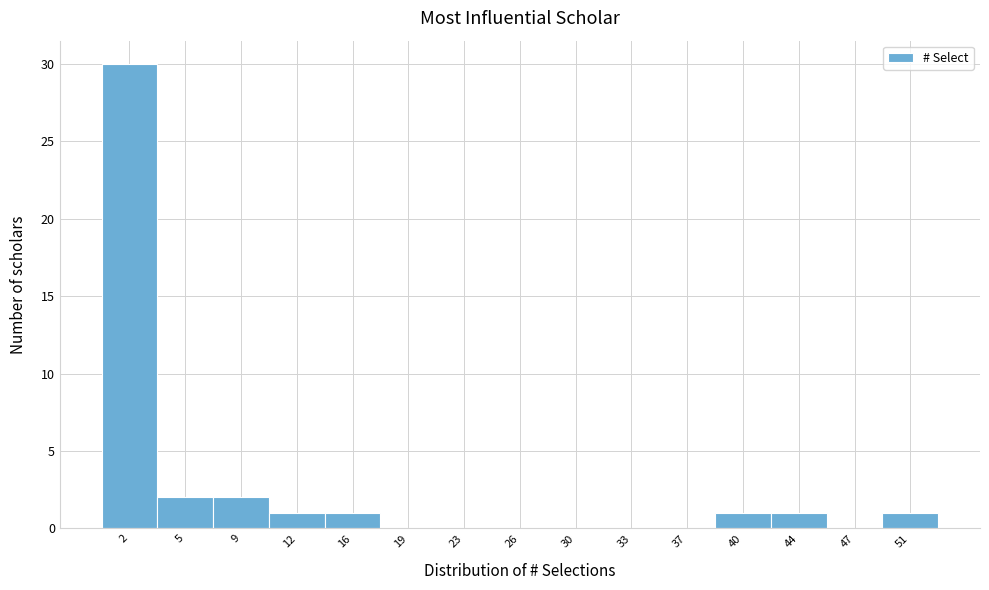

Reading right to left, list all the values displayed in this chart.

51=1	47=0	44=1	40=1	37=0	33=0	30=0	26=0	23=0	19=0	16=1	12=1	9=2	5=2	2=30